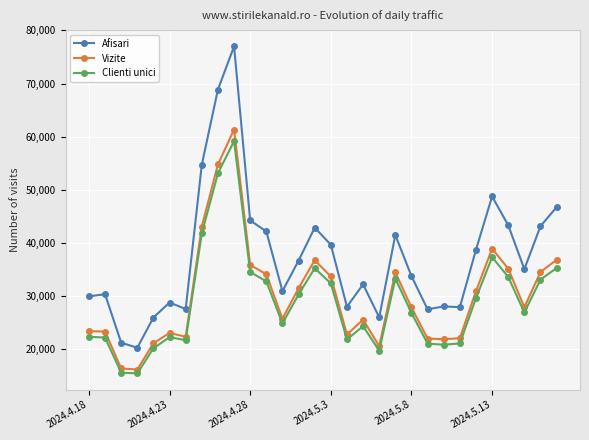

True or false: Vizite and Clienti unici intersect in this chart.

False